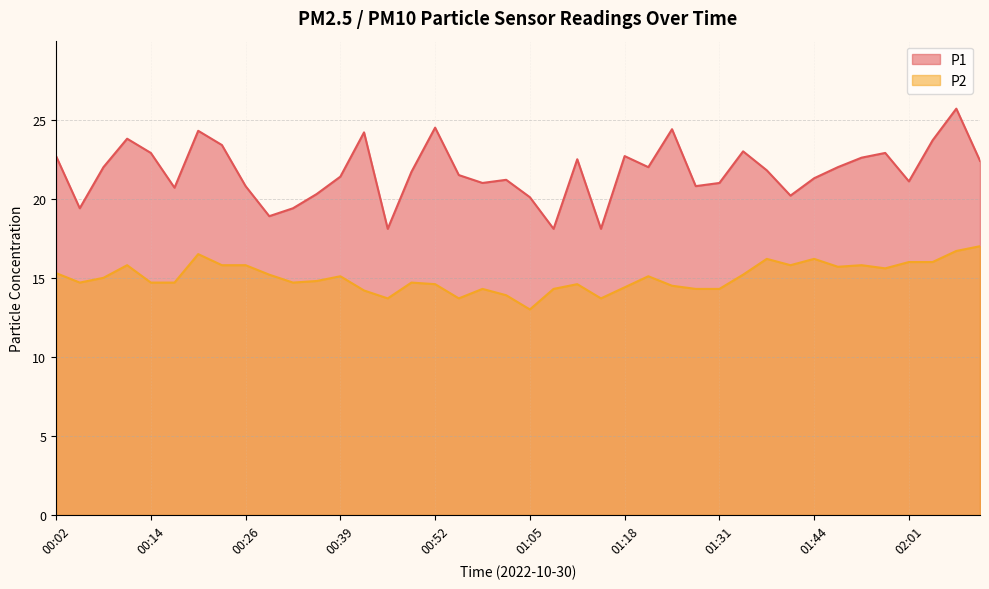

Where is the first local maximum for P1?

00:11